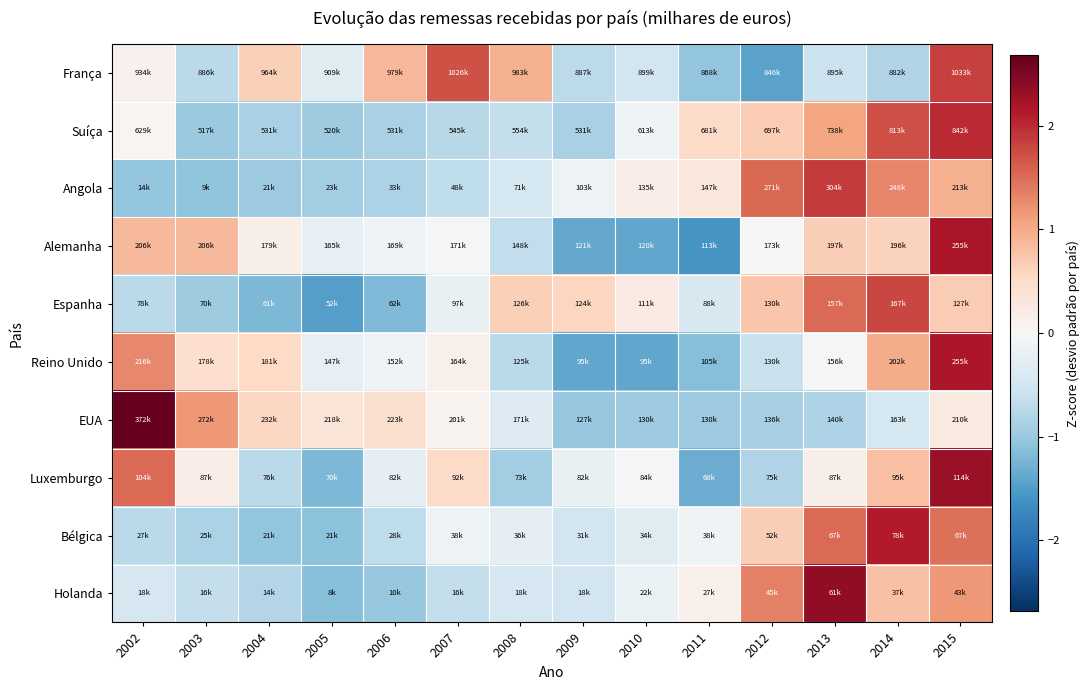

What is the spread (max minus min) of values at 2012?

3.0